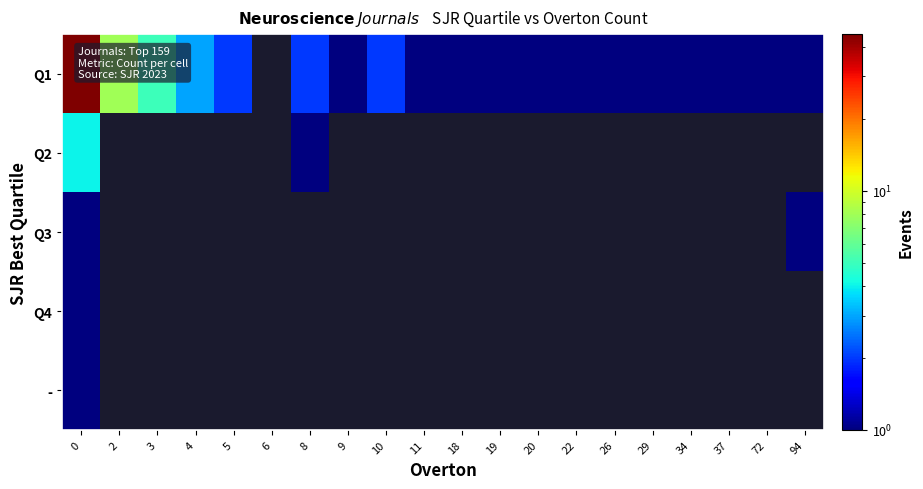

At 10, list the series in order from largest to smallest.

Q1, Q2, Q3, Q4, -